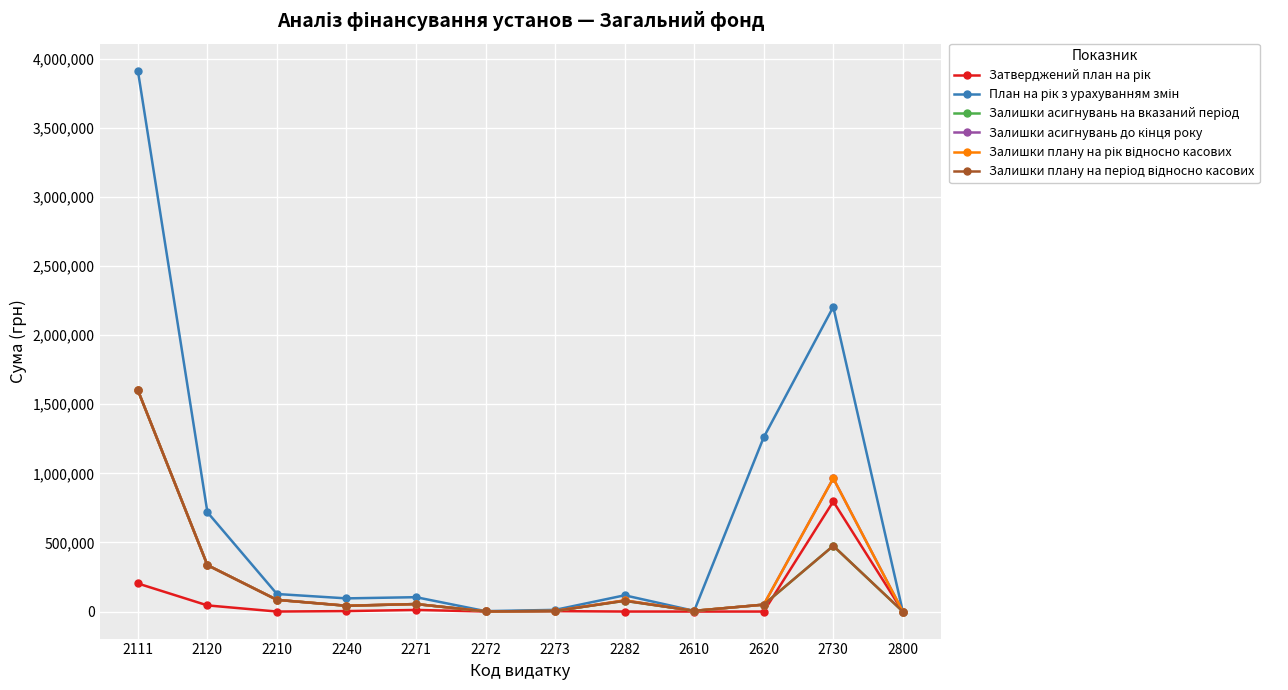

Does the chart display data point markers on the line(s)?

Yes